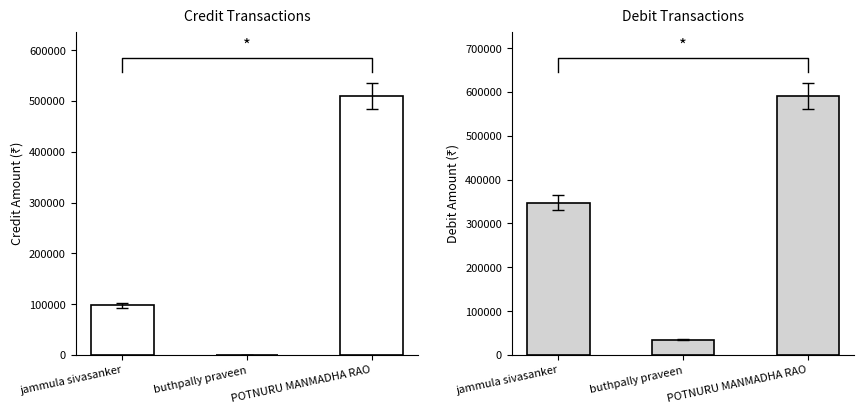

What position from the right is buthpally praveen?

2